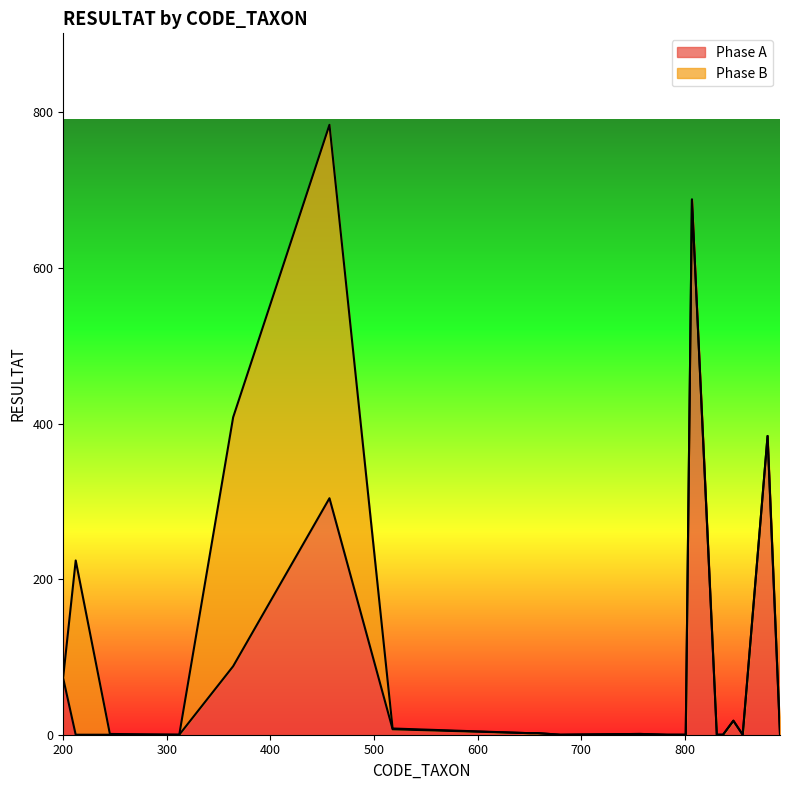

What is the approximate value at 200?

72